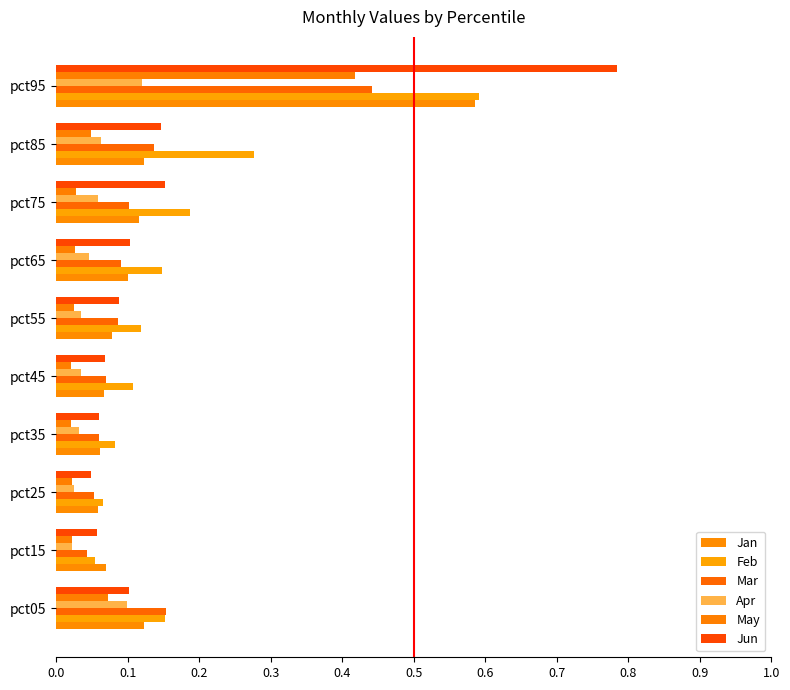

What is the value of the Jun bar at the 8th from the left?

0.2